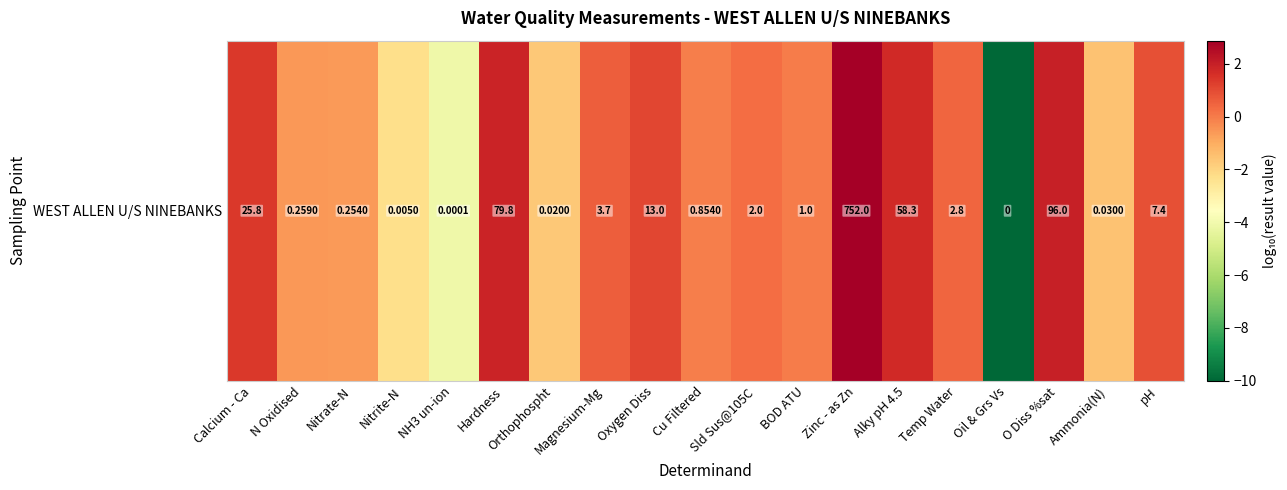

Reading left to right, extract all data points from this chart.

1.4	-0.6	-0.6	-2.3	-4.1	1.9	-1.7	0.6	1.1	-0.1	0.3	0.0	2.9	1.8	0.4	-10.0	2.0	-1.5	0.9